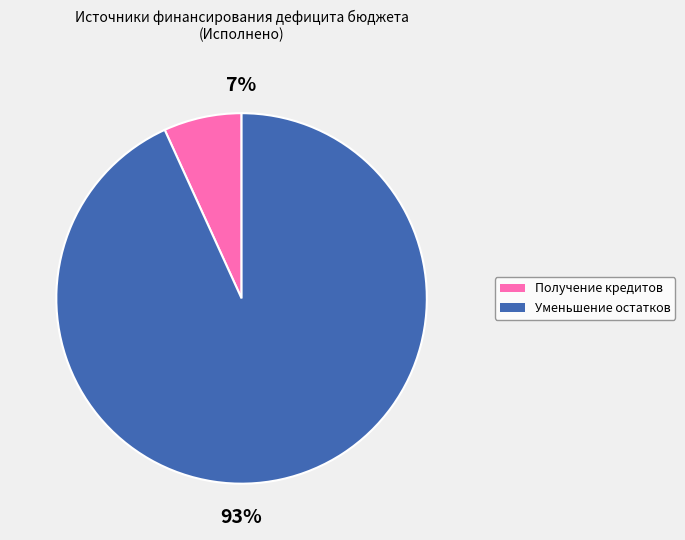

Is there a majority slice in this chart?

Yes